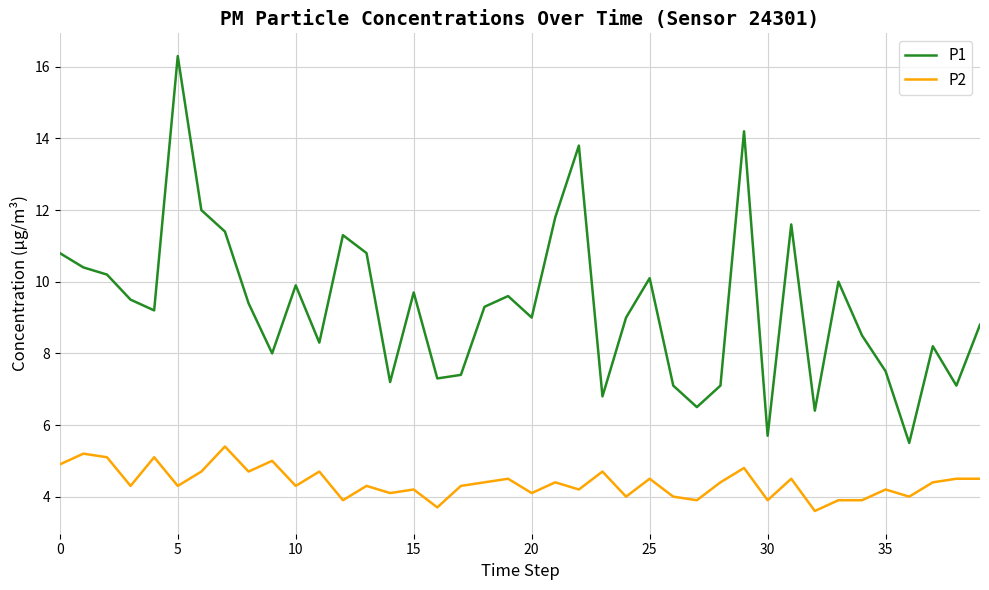

Rank the series by their maximum value, from lowest to highest.

P2, P1